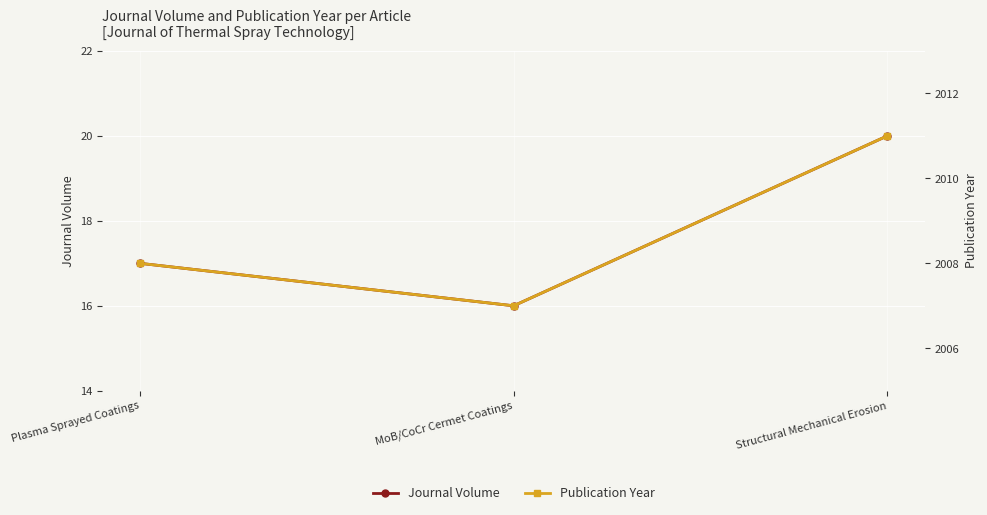

Reading left to right, transcribe all the data shown in this chart.

Journal Volume: Plasma Sprayed Coatings=17	MoB/CoCr Cermet Coatings=16	Structural Mechanical Erosion=20
Publication Year: Plasma Sprayed Coatings=2008	MoB/CoCr Cermet Coatings=2007	Structural Mechanical Erosion=2011